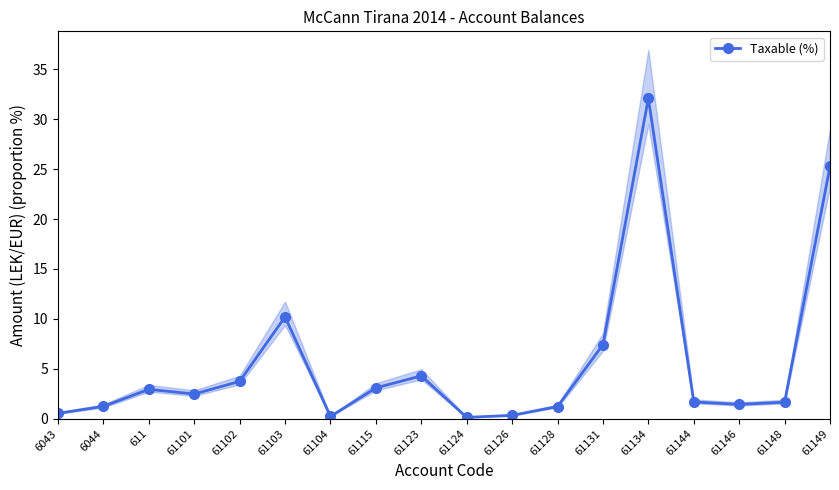

At which category does the data reach its first local peak?

611